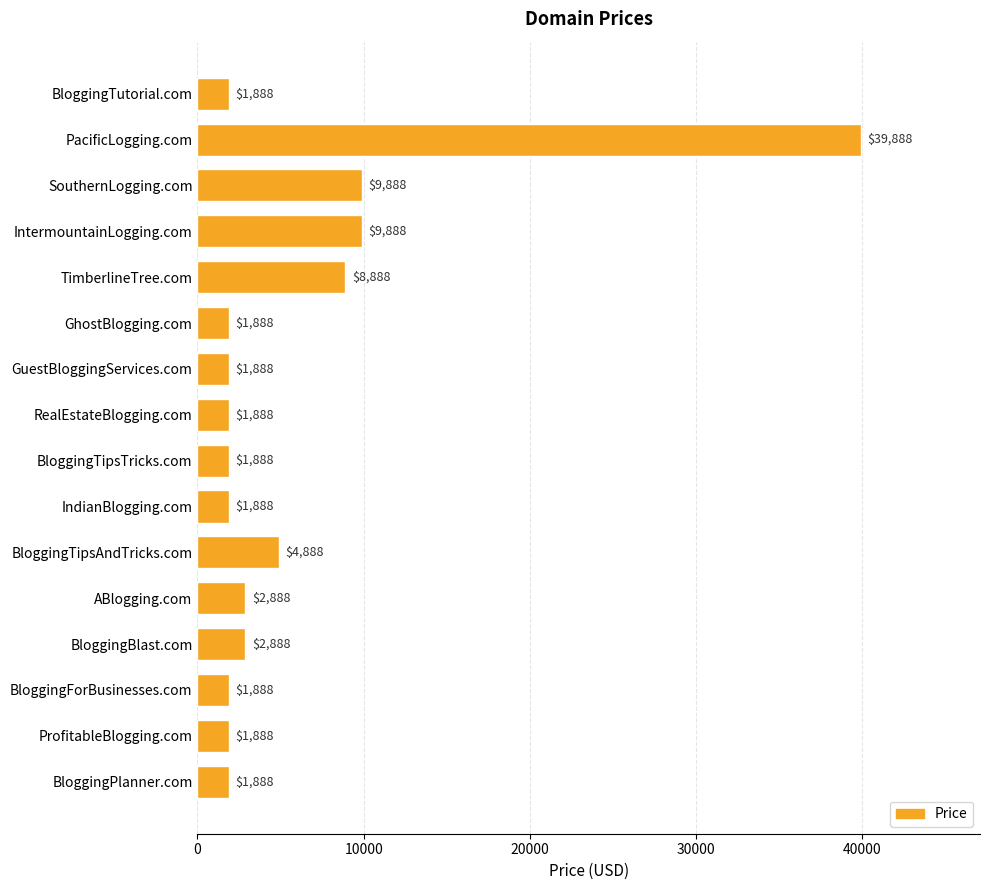

What is the maximum value shown in the chart?

39888